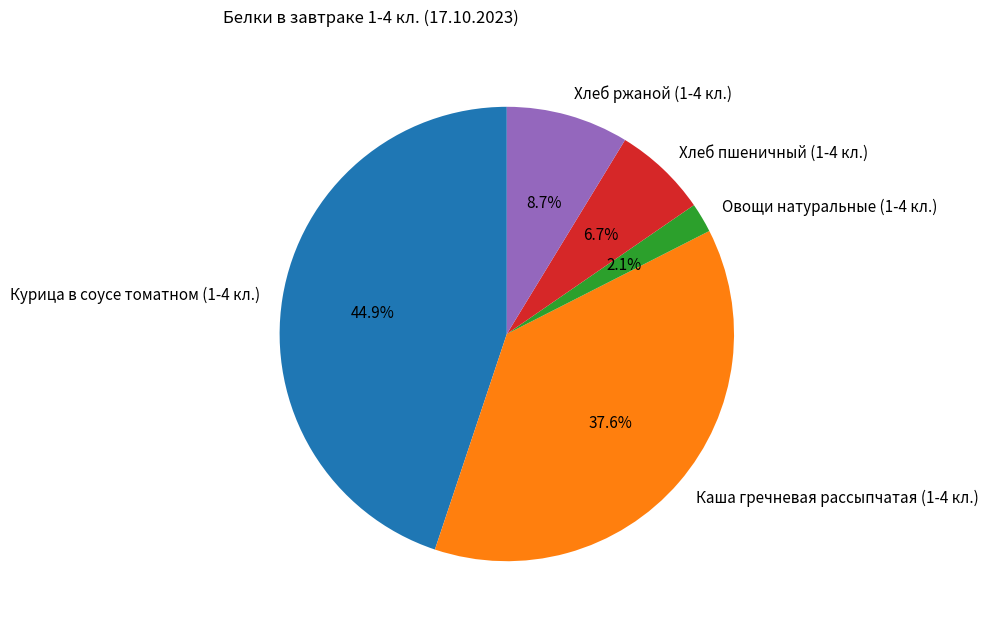

To the nearest percent, what is the difference between the largest and smallest slice percentages?

43%